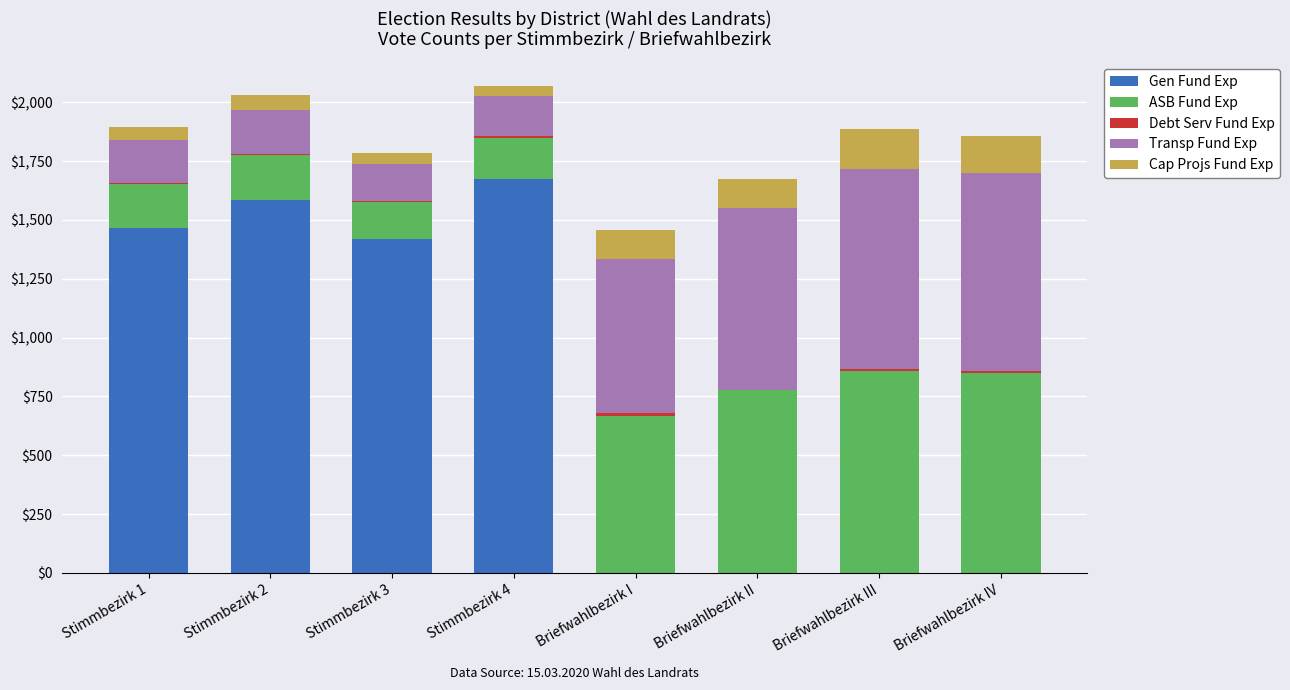

The value of Gen Fund Exp at Briefwahlbezirk I is 0. True or false?

True